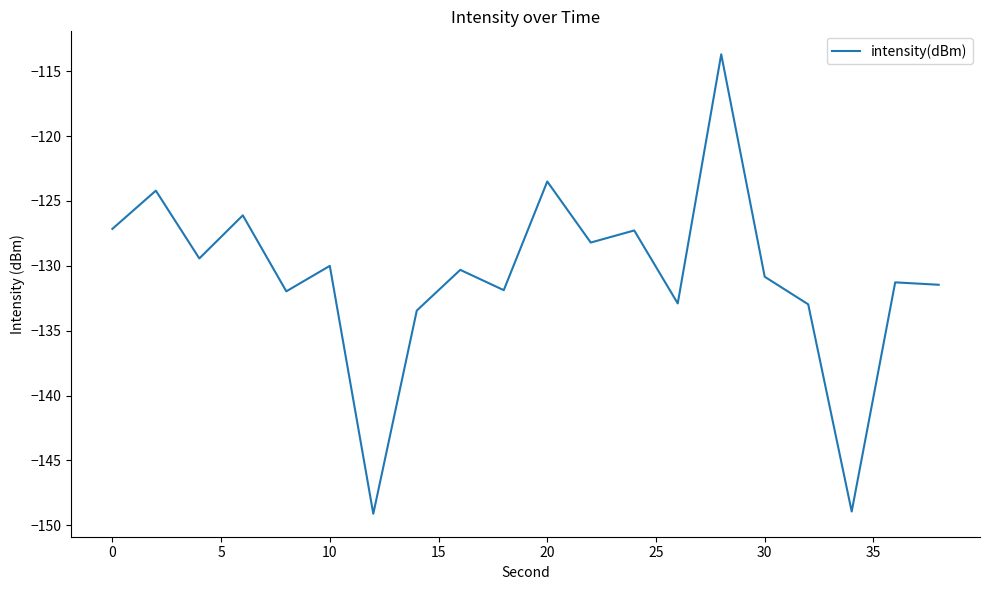

What is the maximum value shown in the chart?

-113.7